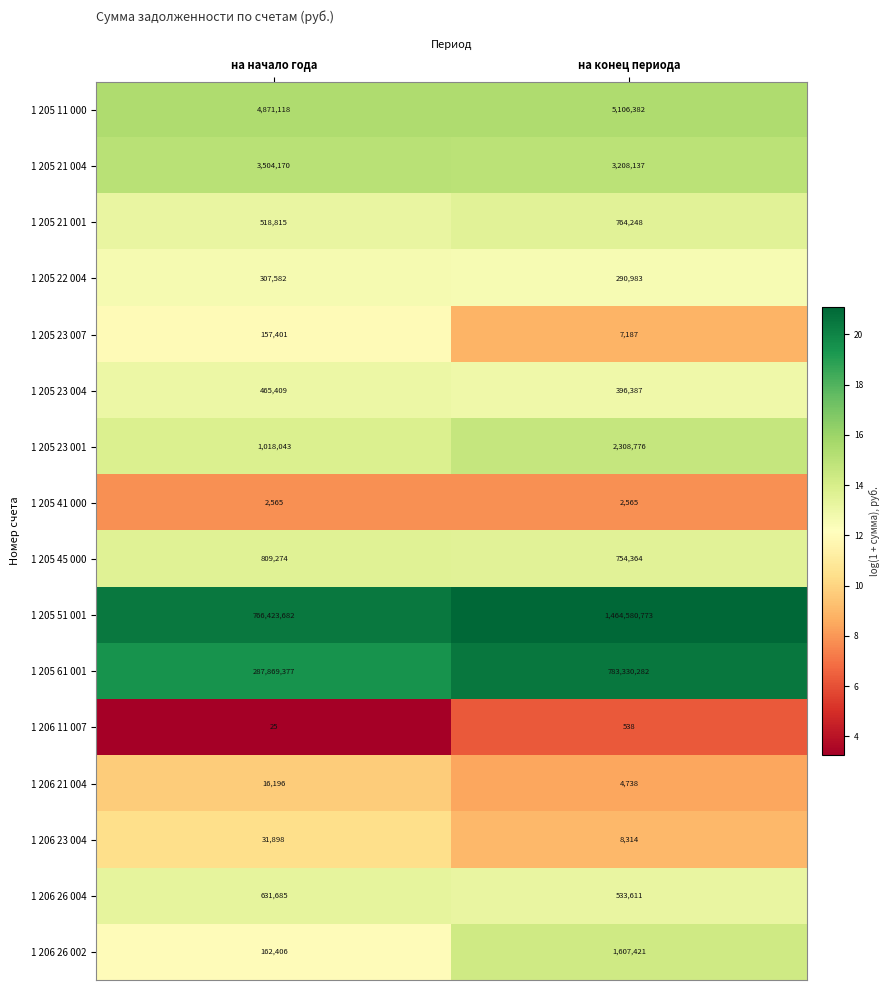

Is it true that 1 206 26 002 equals 240964 at на начало года?

False